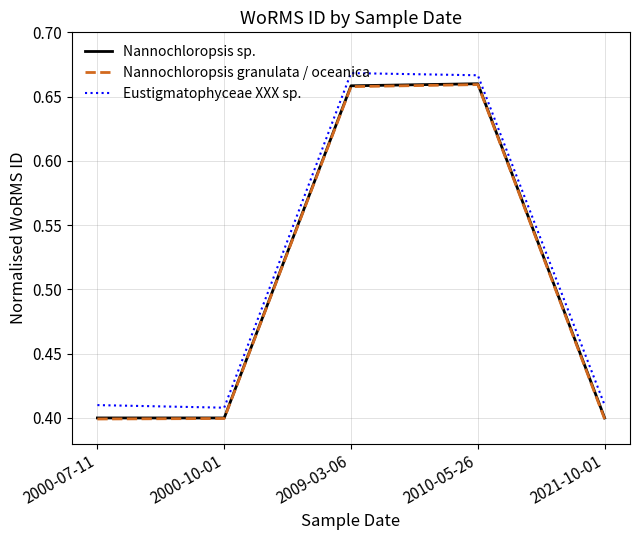

The Nannochloropsis granulata / oceanica series shows 0.2 at 2010-05-26. True or false?

False